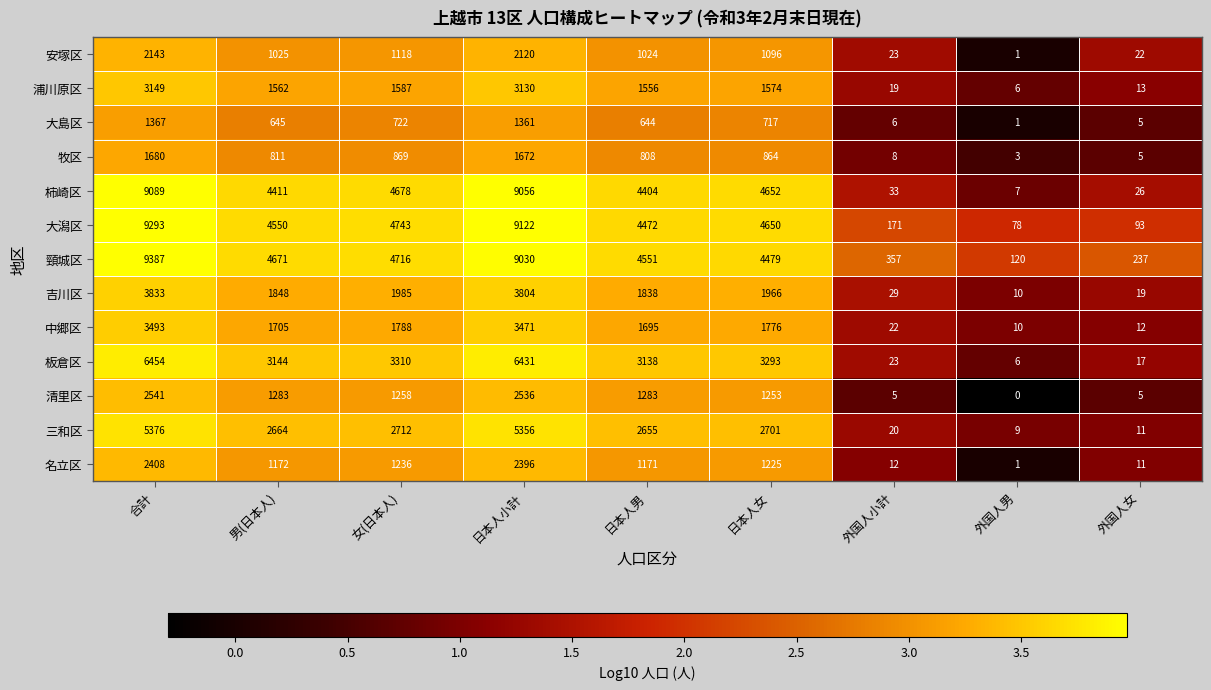

Count the number of data series in this chart.

13